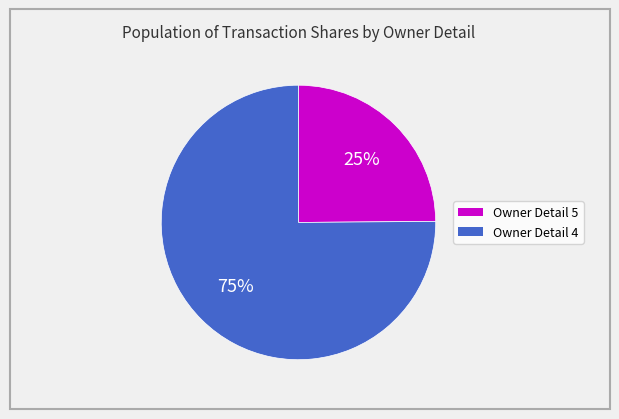

Combined, do Owner Detail 4 and Owner Detail 5 account for over 50%?

Yes